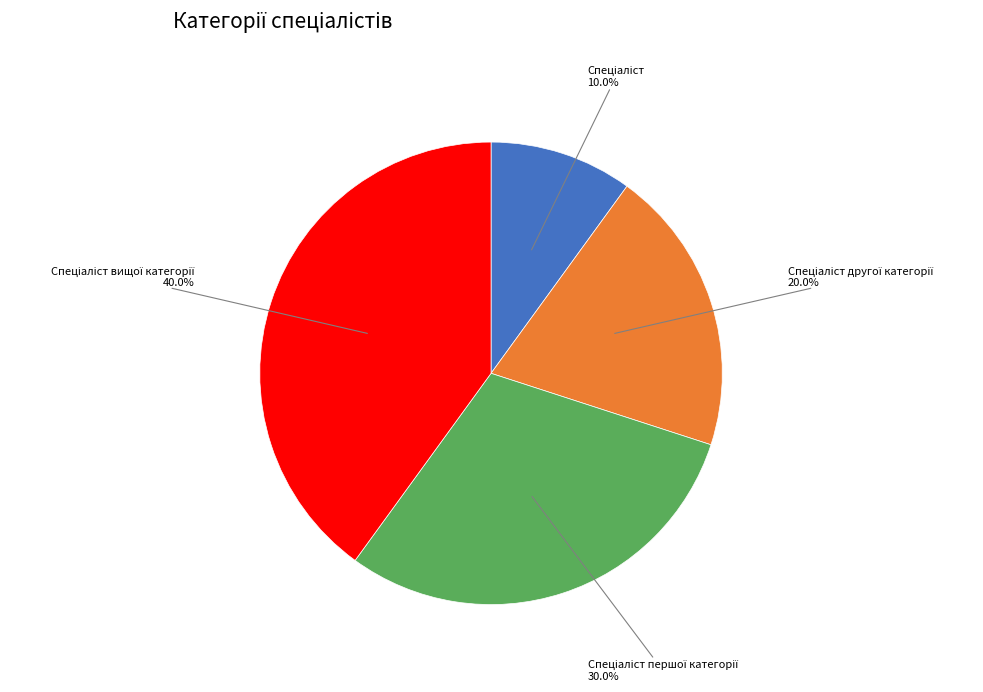

Is there a majority slice in this chart?

No